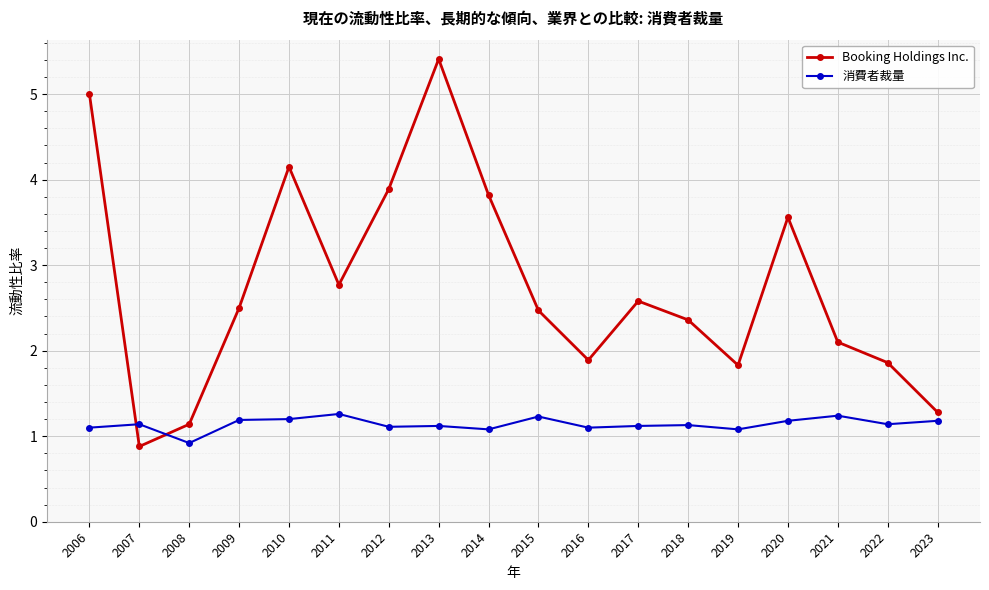

True or false: 消費者裁量 has a value of 1.1 at 2016.

True